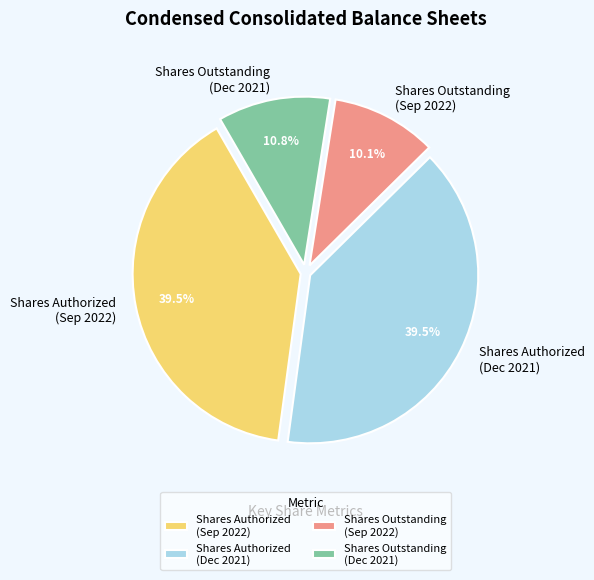

Which category has the smallest portion of the pie?

Shares Outstanding (Sep 2022)